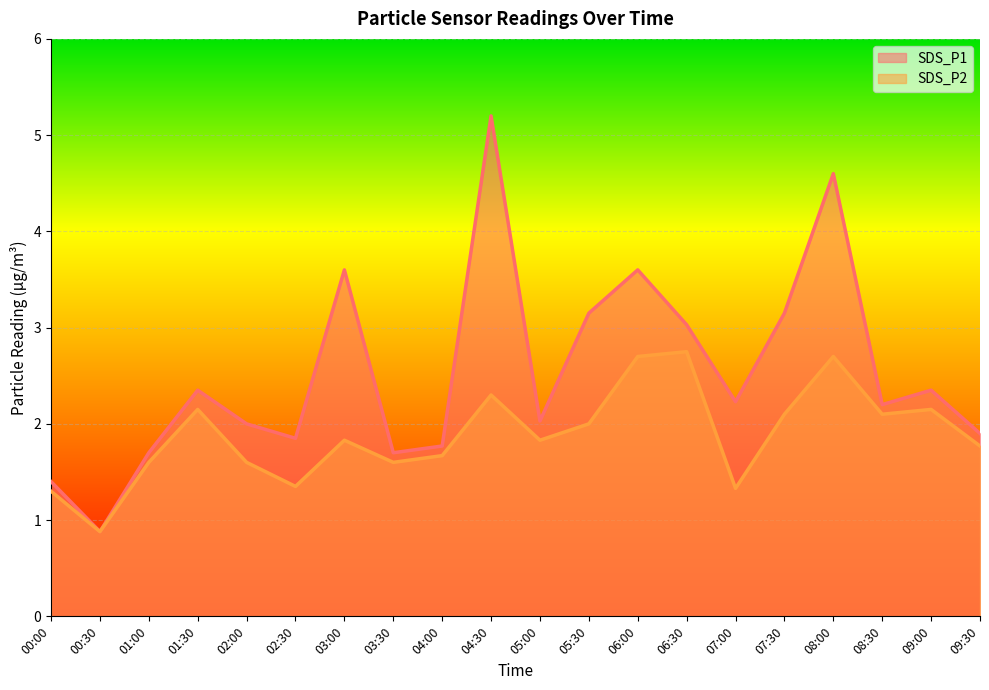

In SDS_P1, how many points are lower than both neighbors (excluding endpoints)?

6